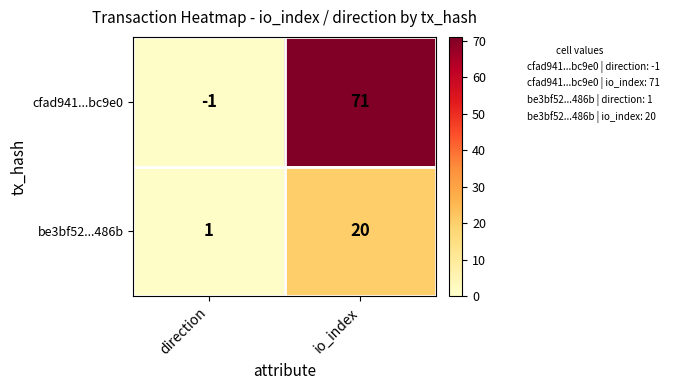

Reading left to right, list all the values displayed in this chart.

cfad941...bc9e0: direction=-1	io_index=71
be3bf52...486b: direction=1	io_index=20